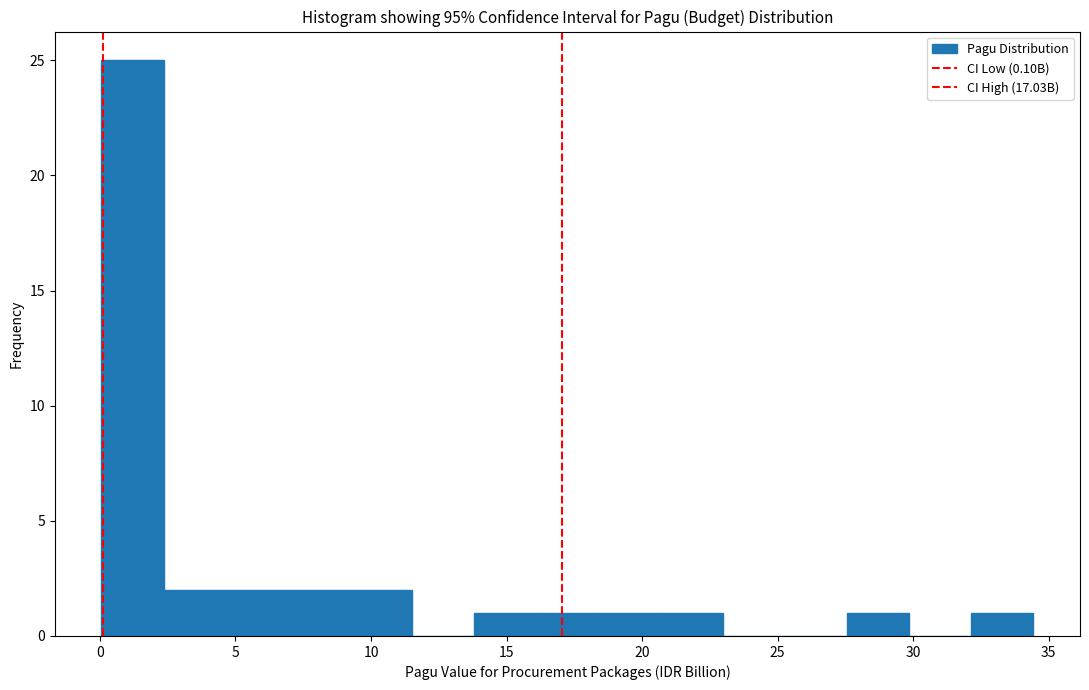

Reading left to right, list every bar in this chart as the range it spans on the x-axis followed by its height. Neither the bar edges nor the heights are printed on the chart, so give them approximately, as read against the axes.

0.0 to 2.5: 25
2.5 to 4.5: 2
4.5 to 7.0: 2
7.0 to 9.0: 2
9.0 to 11.5: 2
11.5 to 14.0: 0
14.0 to 16.0: 1
16.0 to 18.5: 1
18.5 to 20.5: 1
20.5 to 23.0: 1
23.0 to 25.5: 0
25.5 to 27.5: 0
27.5 to 30.0: 1
30.0 to 32.0: 0
32.0 to 34.5: 1